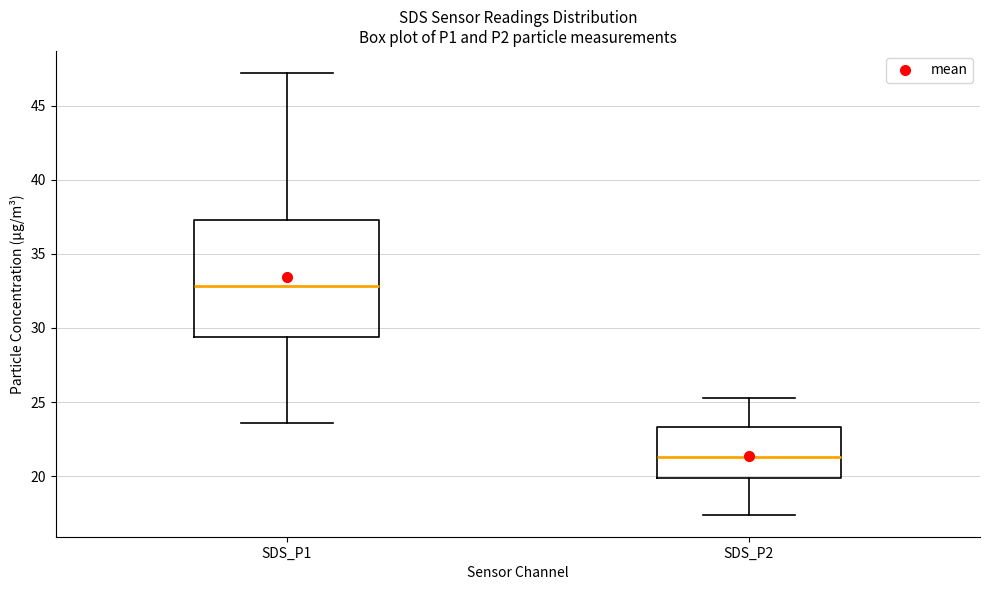

Which box's median line is the highest?

SDS_P1